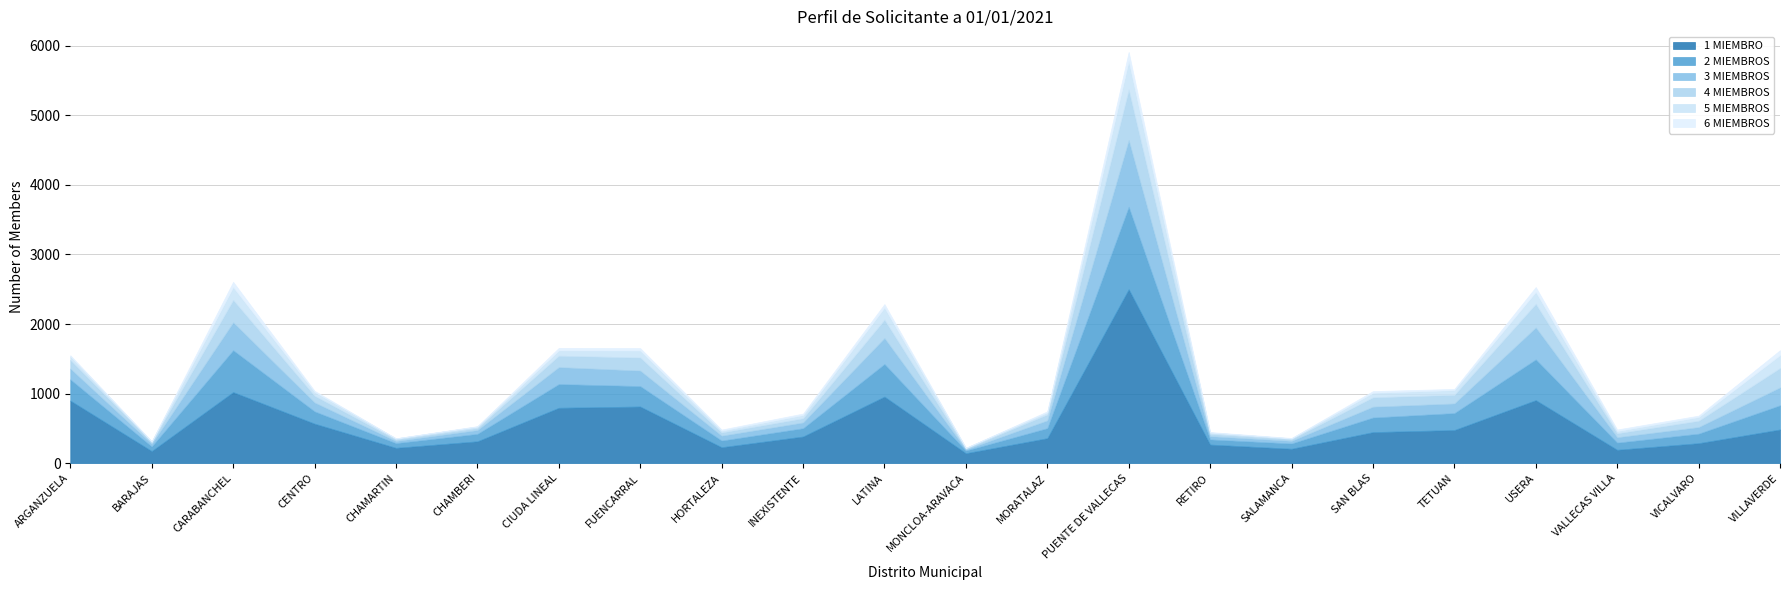

Between RETIRO and SALAMANCA, which series saw the biggest shift?

1 MIEMBRO